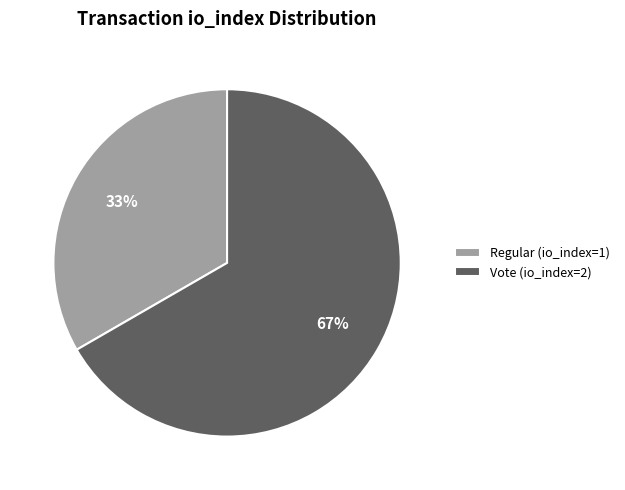

Approximately how many times larger is the value at Vote (io_index=2) compared to Regular (io_index=1)?

2.0